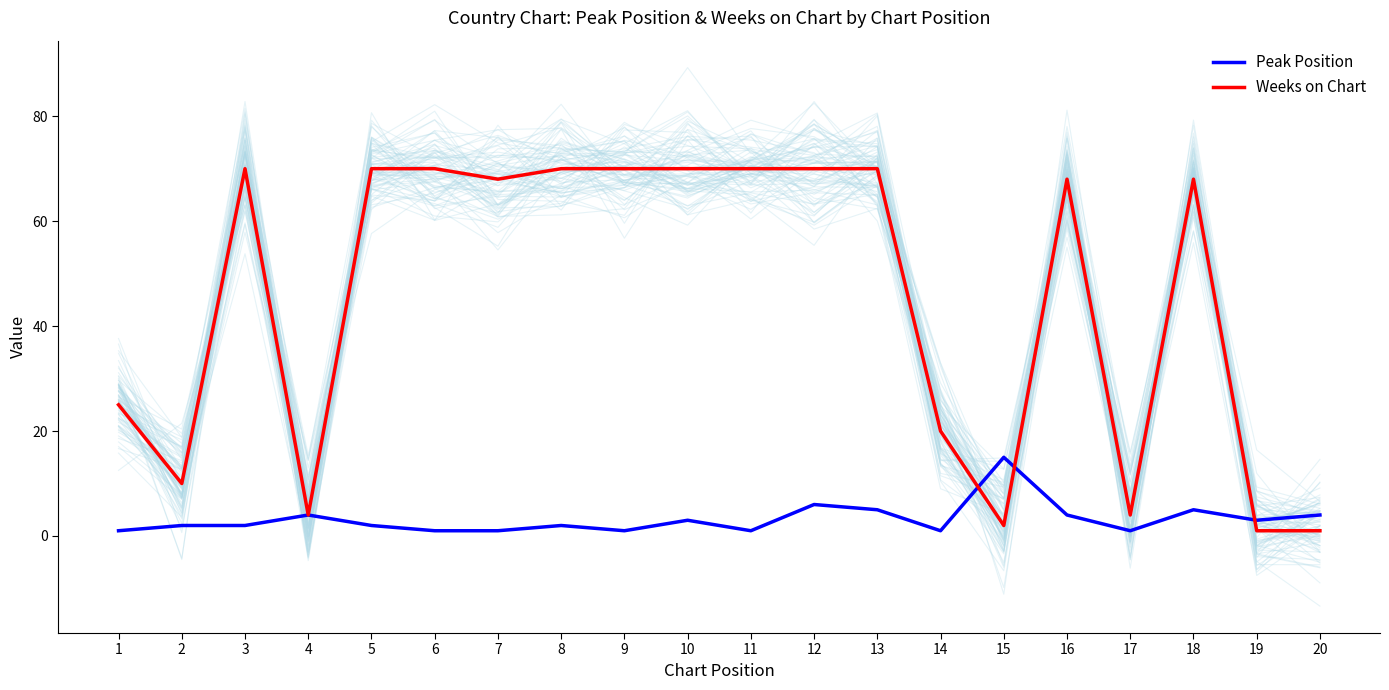

What is the value of the Weeks on Chart point at the 3rd from the left?

70